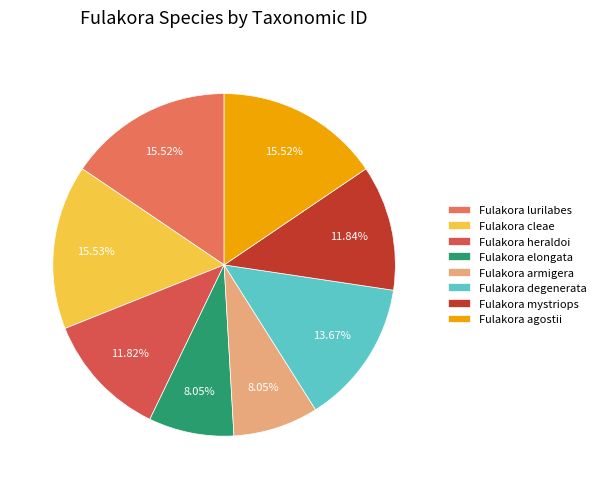

Count the number of slices in the pie.

8